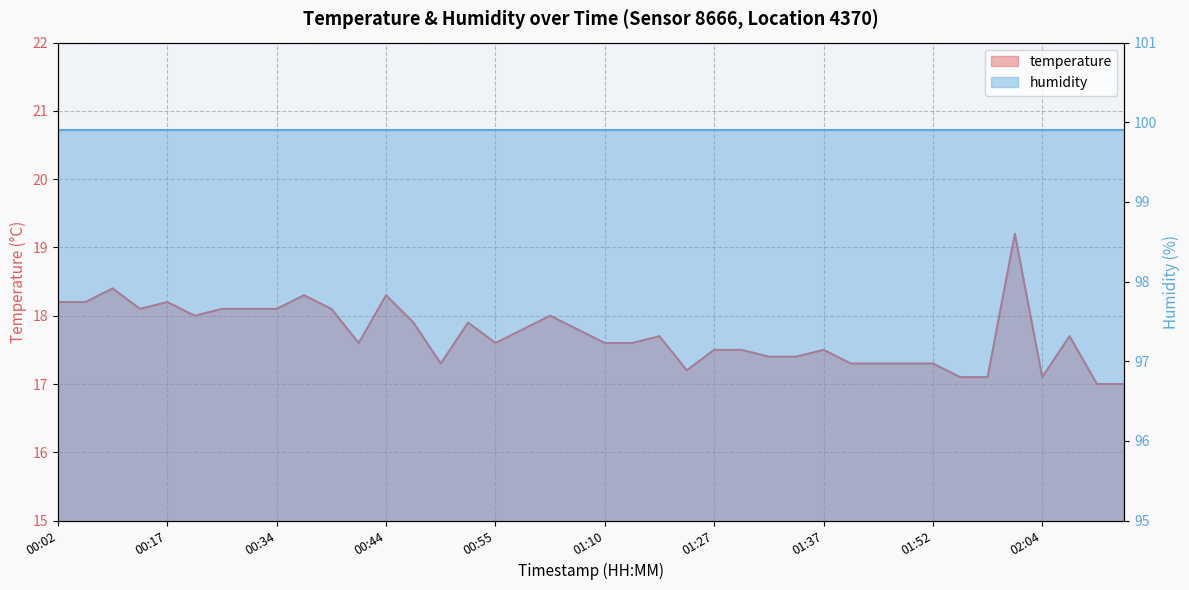

Rank the categories by value from highest to lowest.

01:59, 00:09, 00:37, 00:44, 00:02, 00:07, 00:17, 00:14, 00:27, 00:32, 00:34, 00:39, 00:24, 01:00, 00:47, 00:52, 00:57, 01:02, 01:20, 02:07, 00:42, 00:55, 01:10, 01:12, 01:27, 01:29, 01:37, 01:32, 01:35, 00:50, 01:42, 01:44, 01:49, 01:52, 01:22, 01:54, 01:57, 02:04, 02:12, 02:14